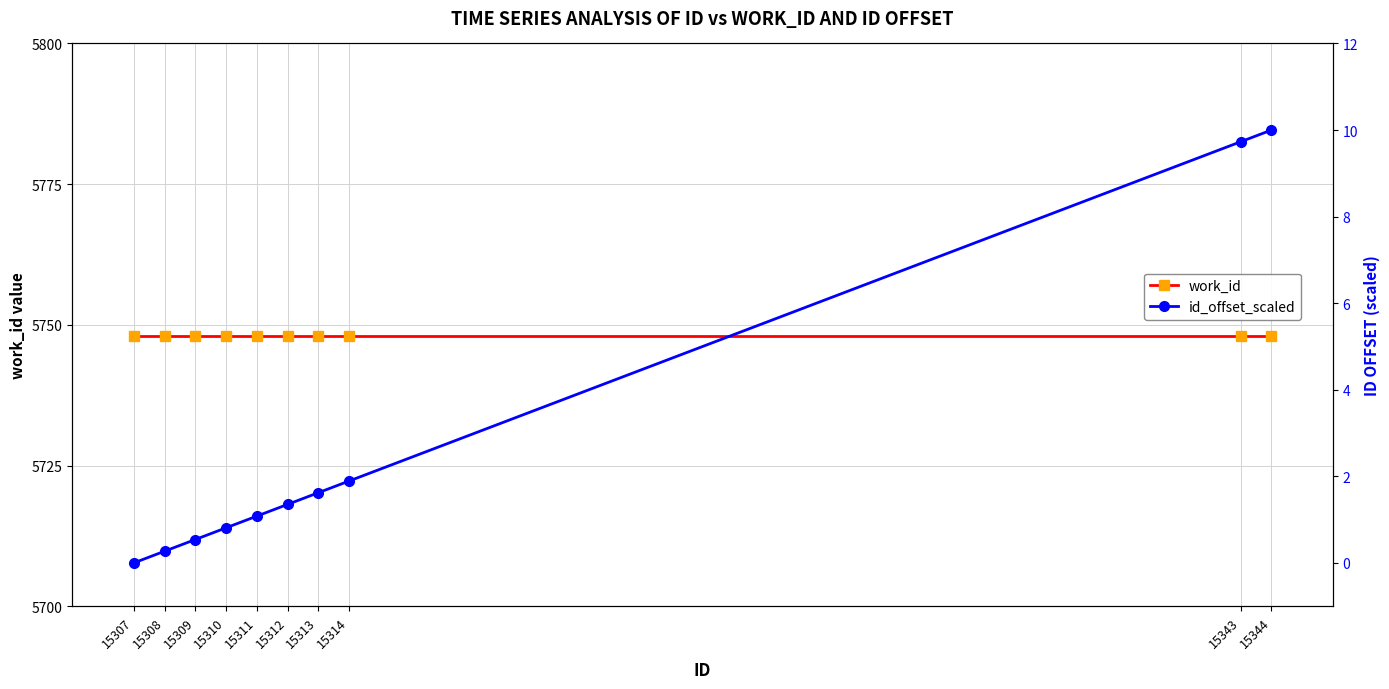

True or false: id_offset_scaled and work_id intersect in this chart.

False